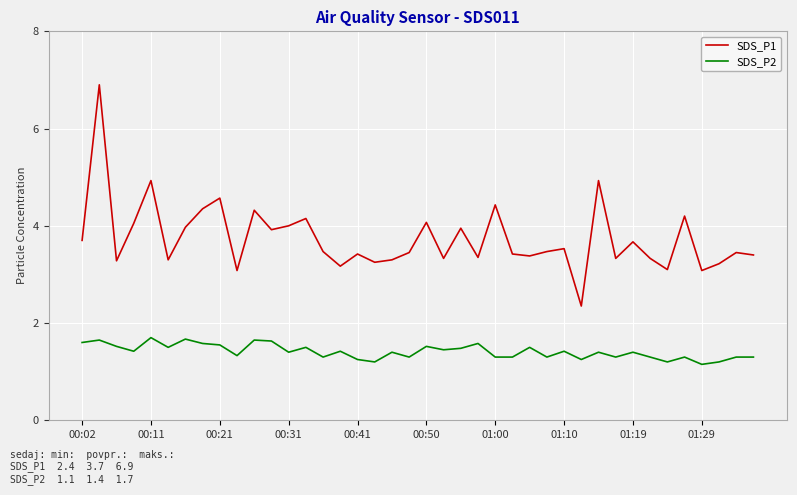

List the series in order of their overall mean, highest first.

SDS_P1, SDS_P2